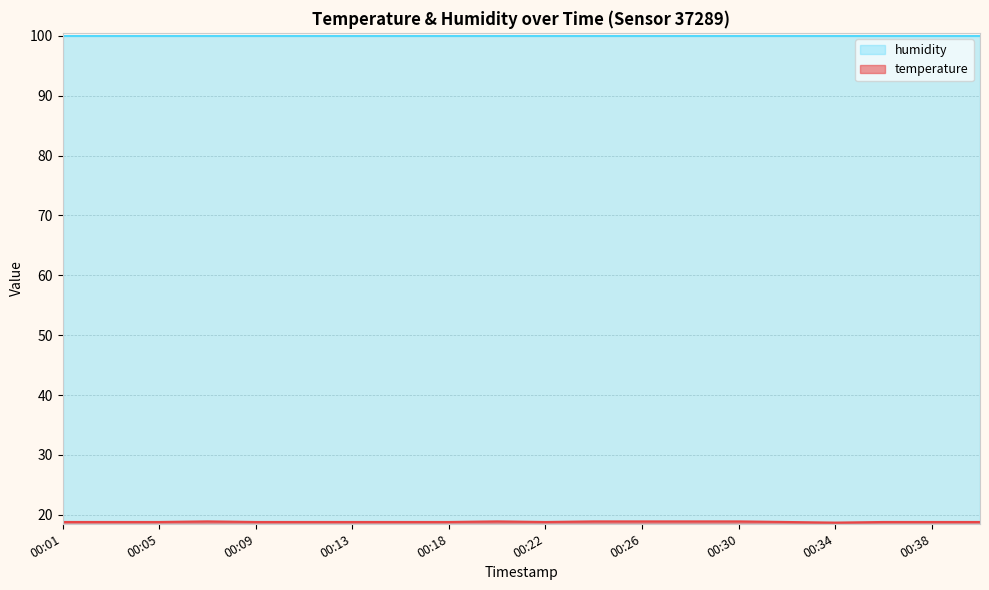

The chart shows a value of 32.5 at 00:07. True or false?

False